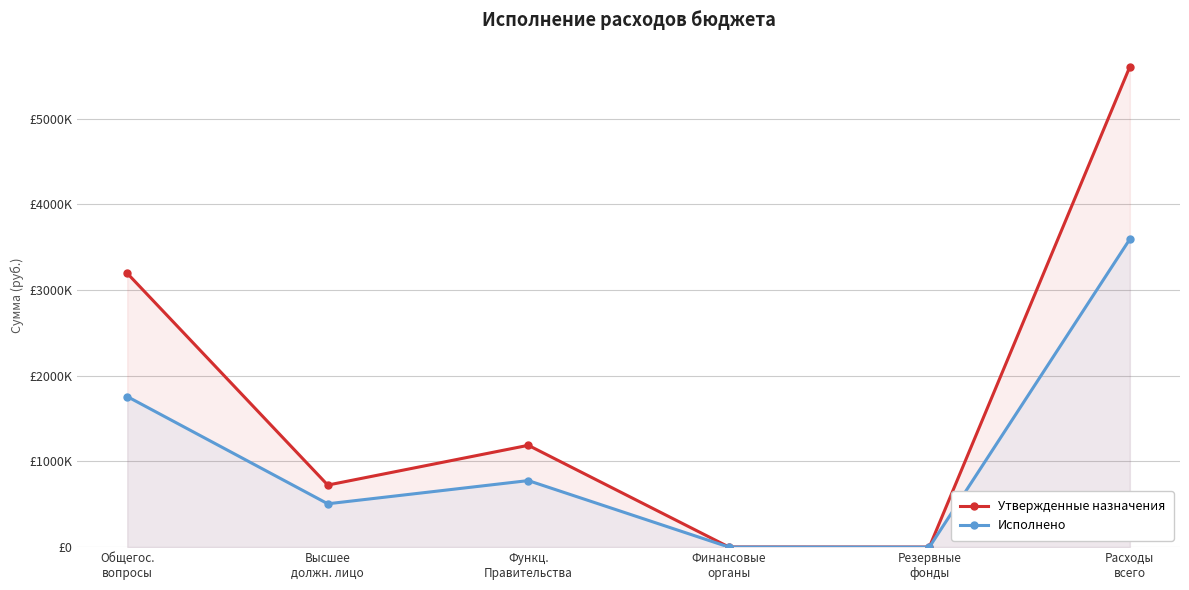

True or false: Исполнено and Утвержденные назначения cross at least once.

False